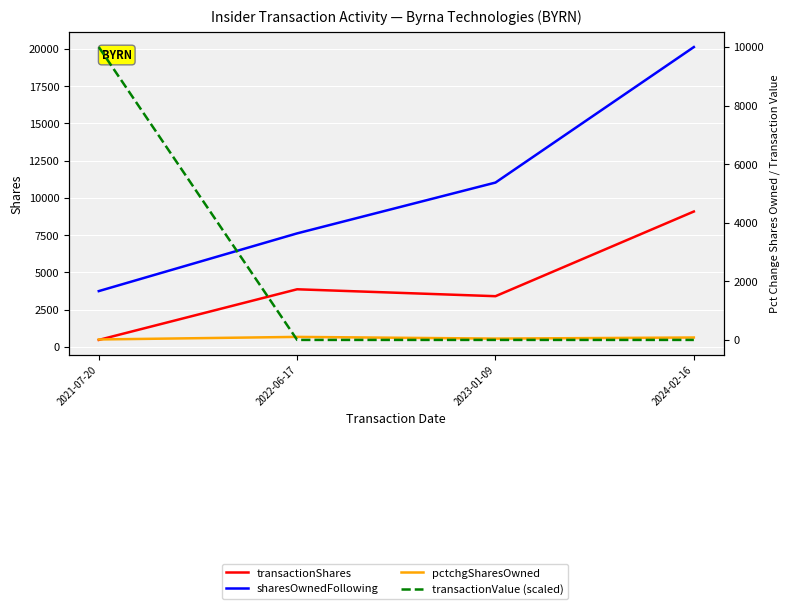

Rank the series by their average value, from highest to lowest.

sharesOwnedFollowing, transactionShares, transactionValue (scaled), pctchgSharesOwned